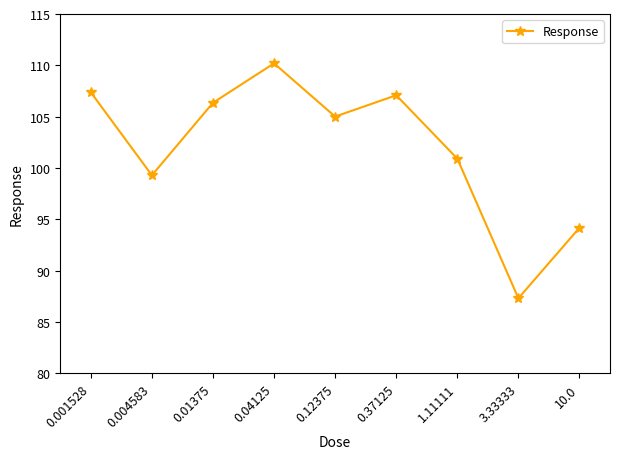

What is the ratio of the value at 10.0 to the value at 3.33333?

1.1